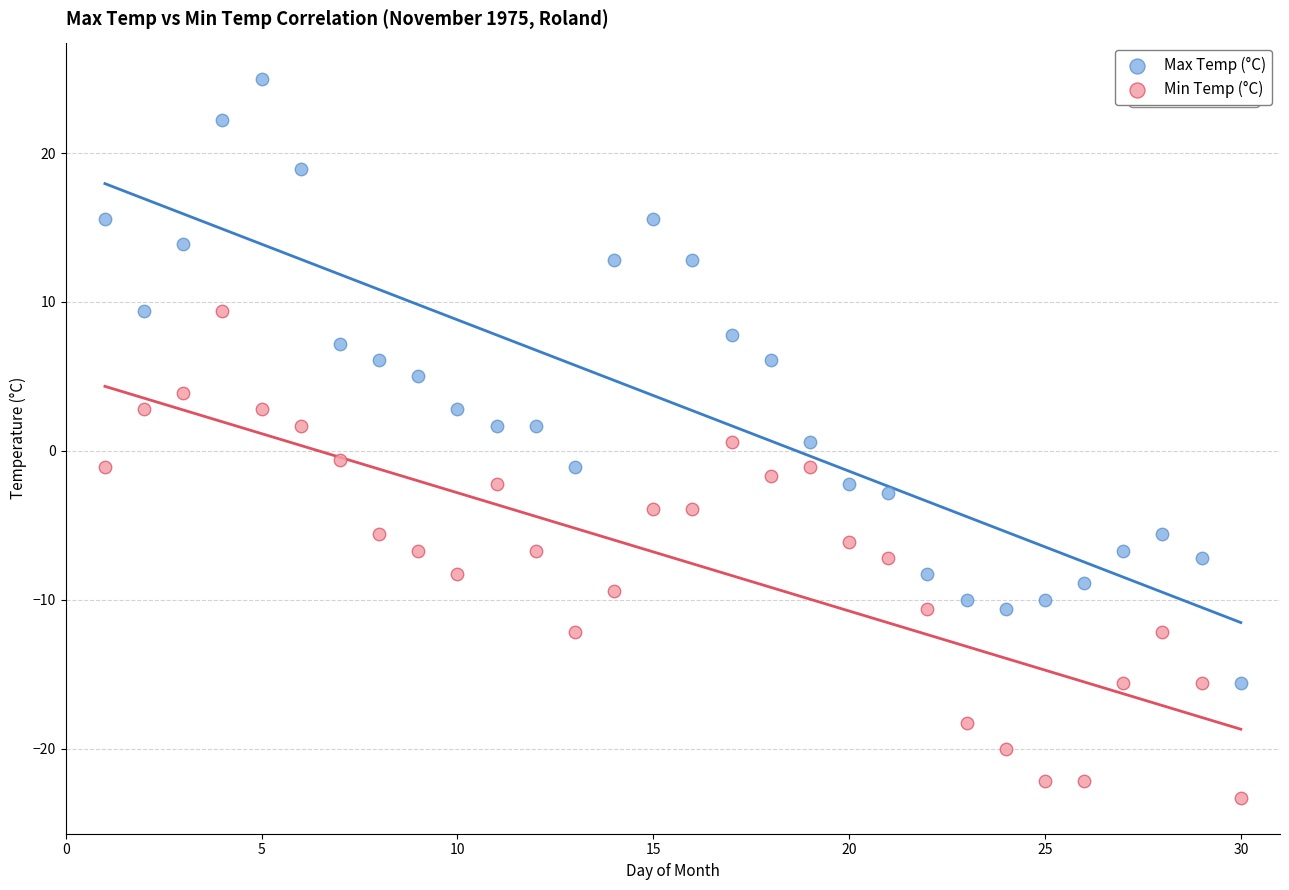

Across all data points, what is the range of X values (max minus min)?

29.0